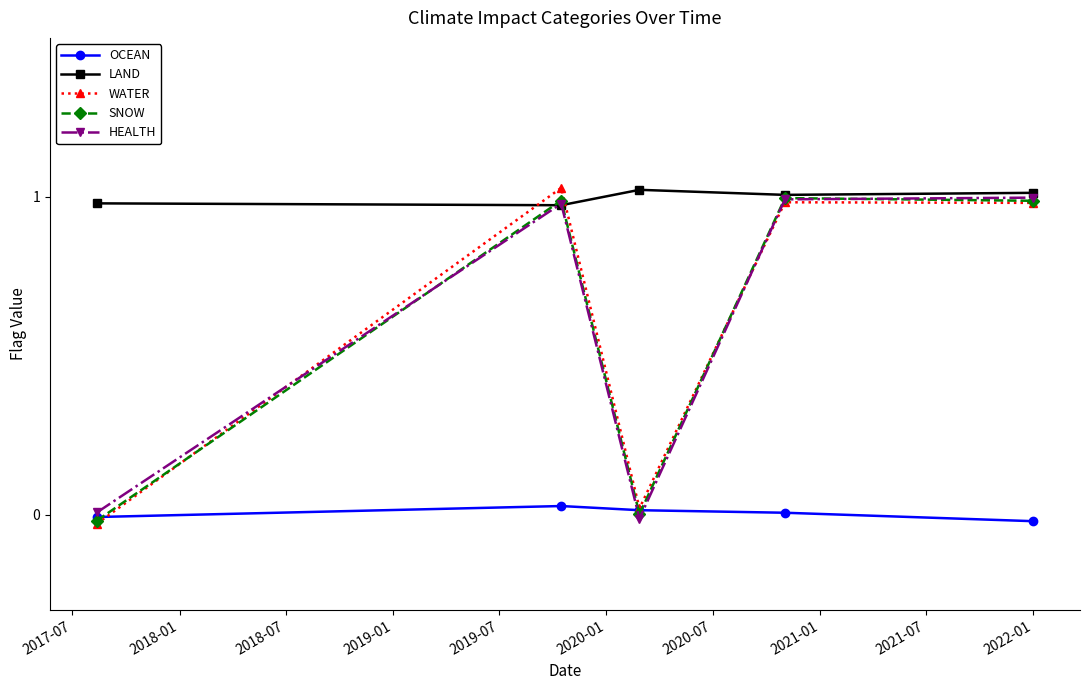

True or false: HEALTH has more than 2 interior local peaks.

False